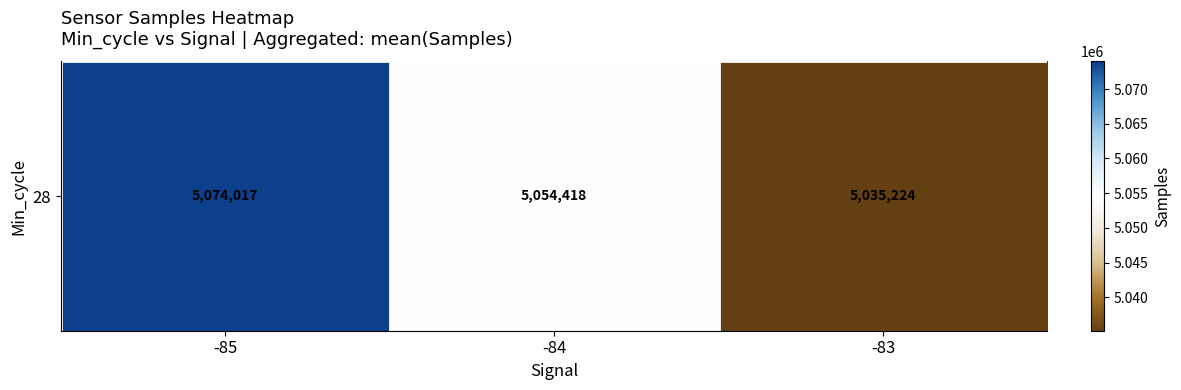

What is the greatest value displayed?

5074017